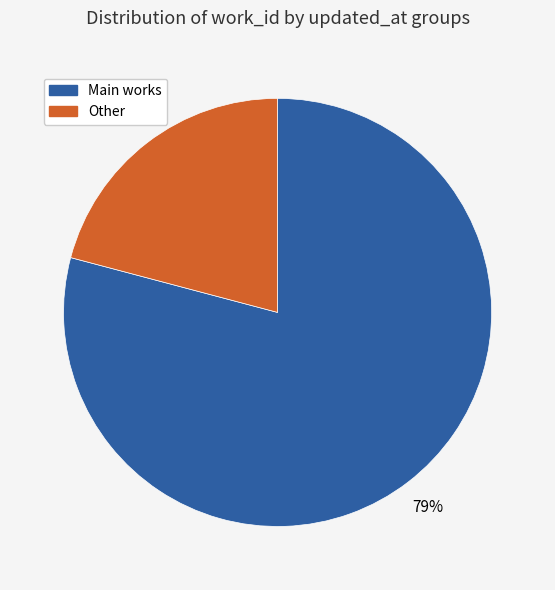

Does any single category account for the majority?

Yes